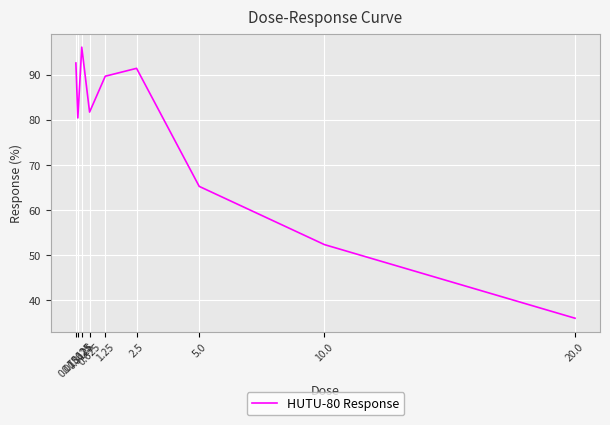

Reading left to right, transcribe all the data shown in this chart.

92.6	80.4	96.1	81.7	89.7	91.4	65.3	52.4	36.1